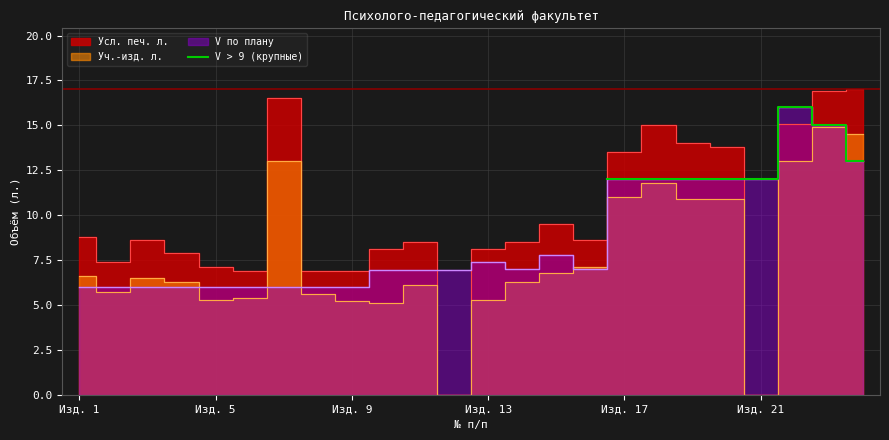

What position from the right is Изд. 21?

4